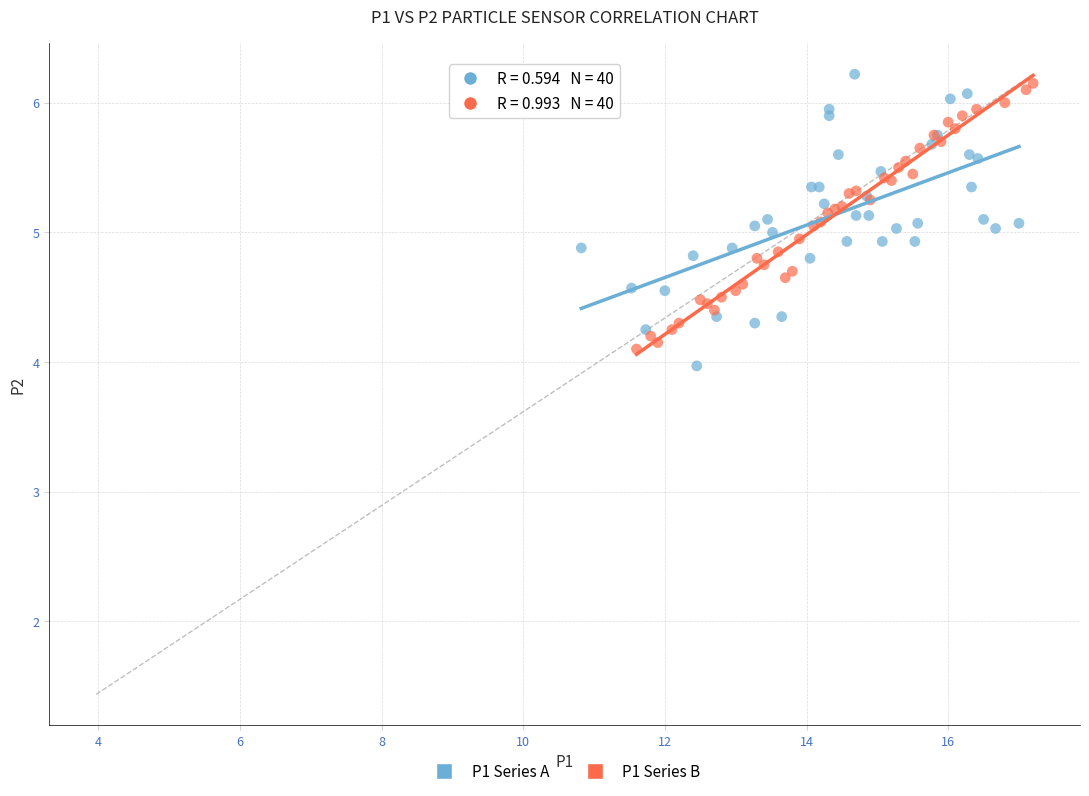

What are all the series names shown in the legend?

P1 Series A, P1 Series B